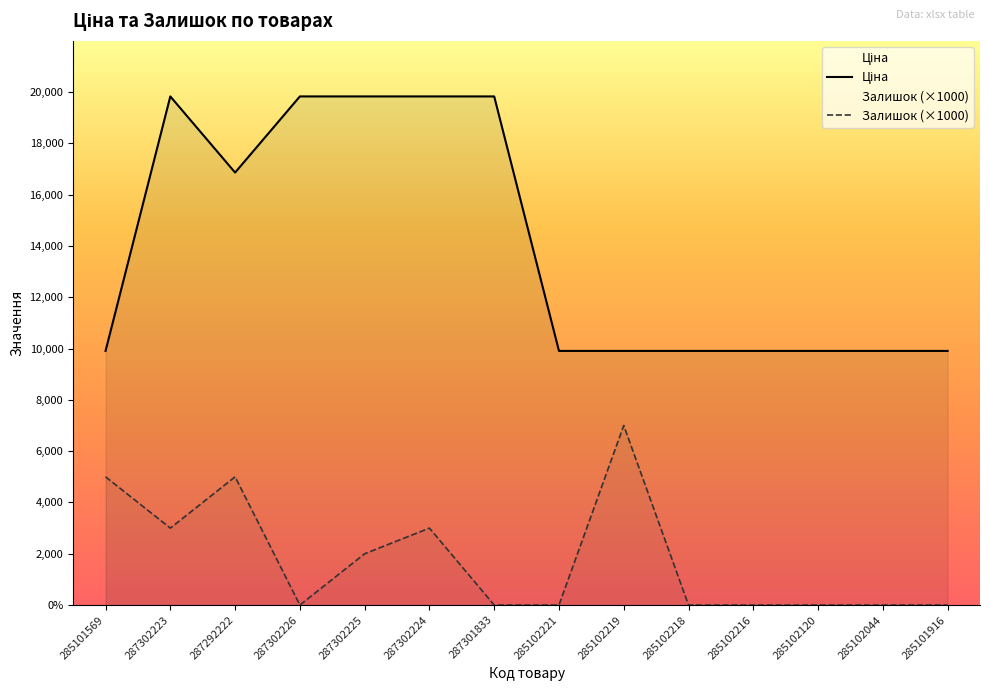

At how many categories does at least one series exceed 16622?

6